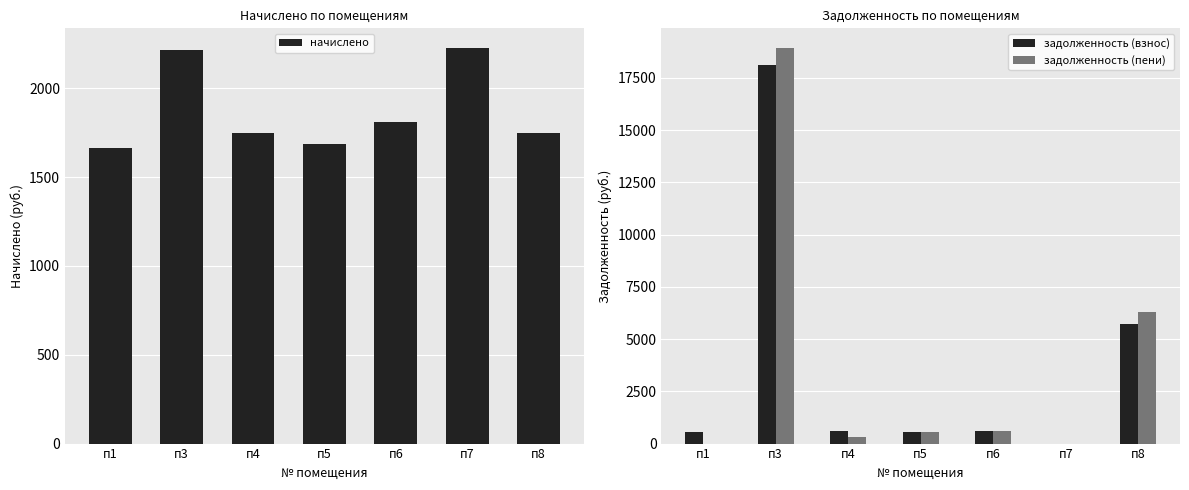

What is the sum of all начислено values?

13095.0